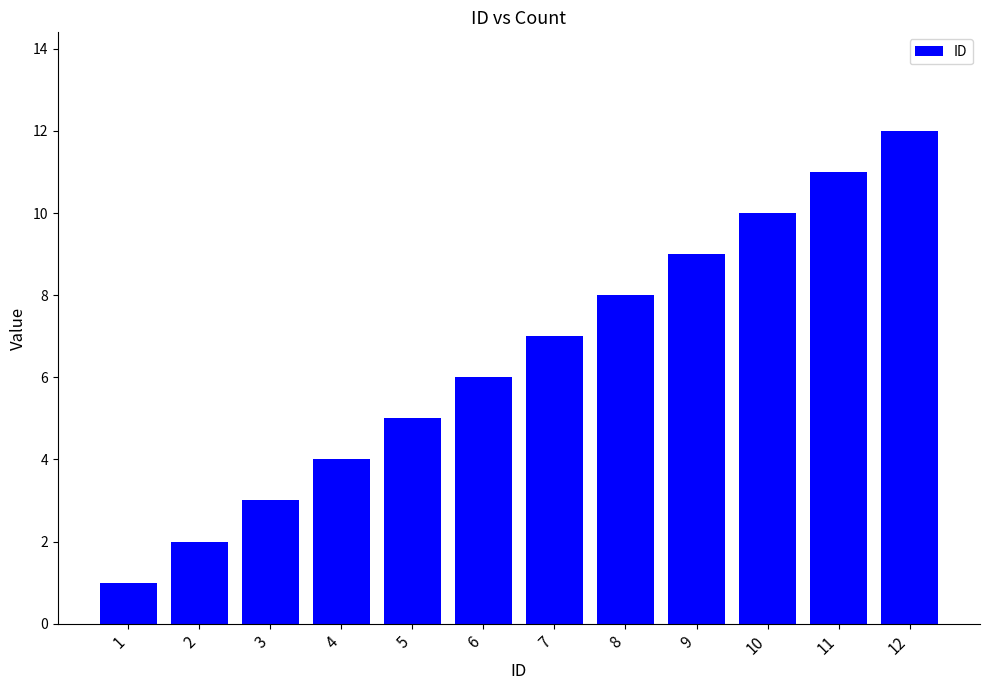

List the labels in order of value, smallest first.

1, 2, 3, 4, 5, 6, 7, 8, 9, 10, 11, 12